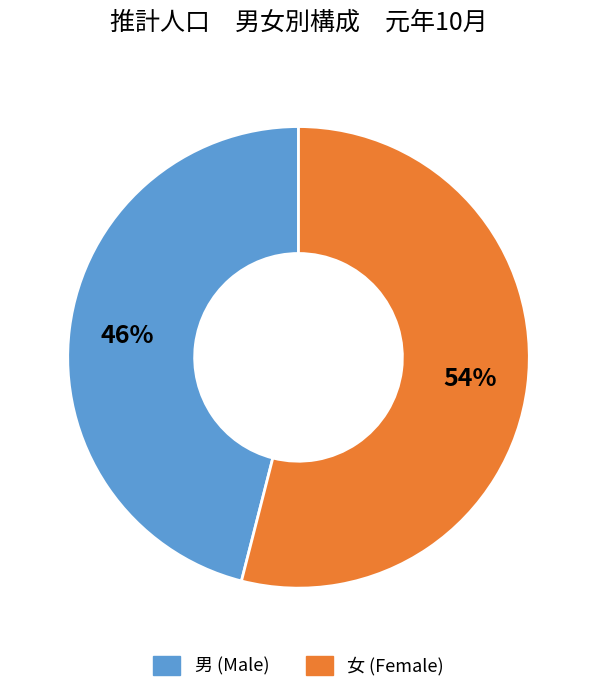

Does any single category account for the majority?

Yes